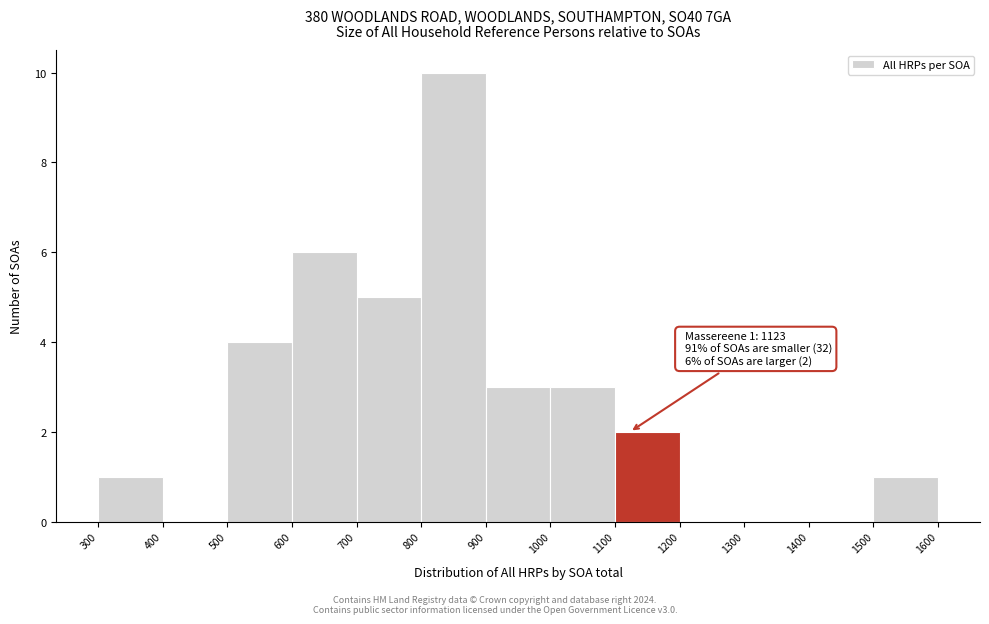

Which range on the x-axis has the tallest bar?

800 to 900